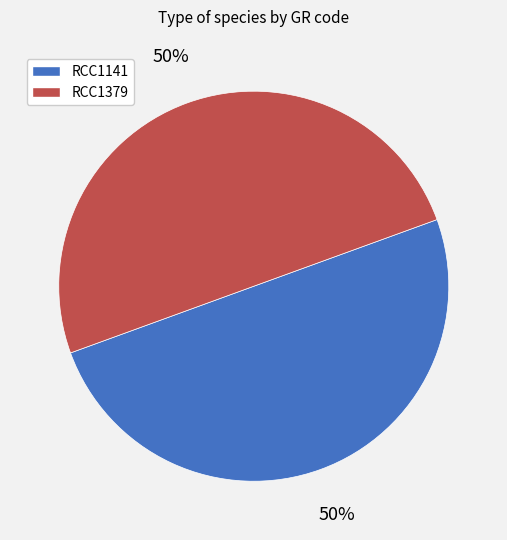

Count the number of slices in the pie.

2